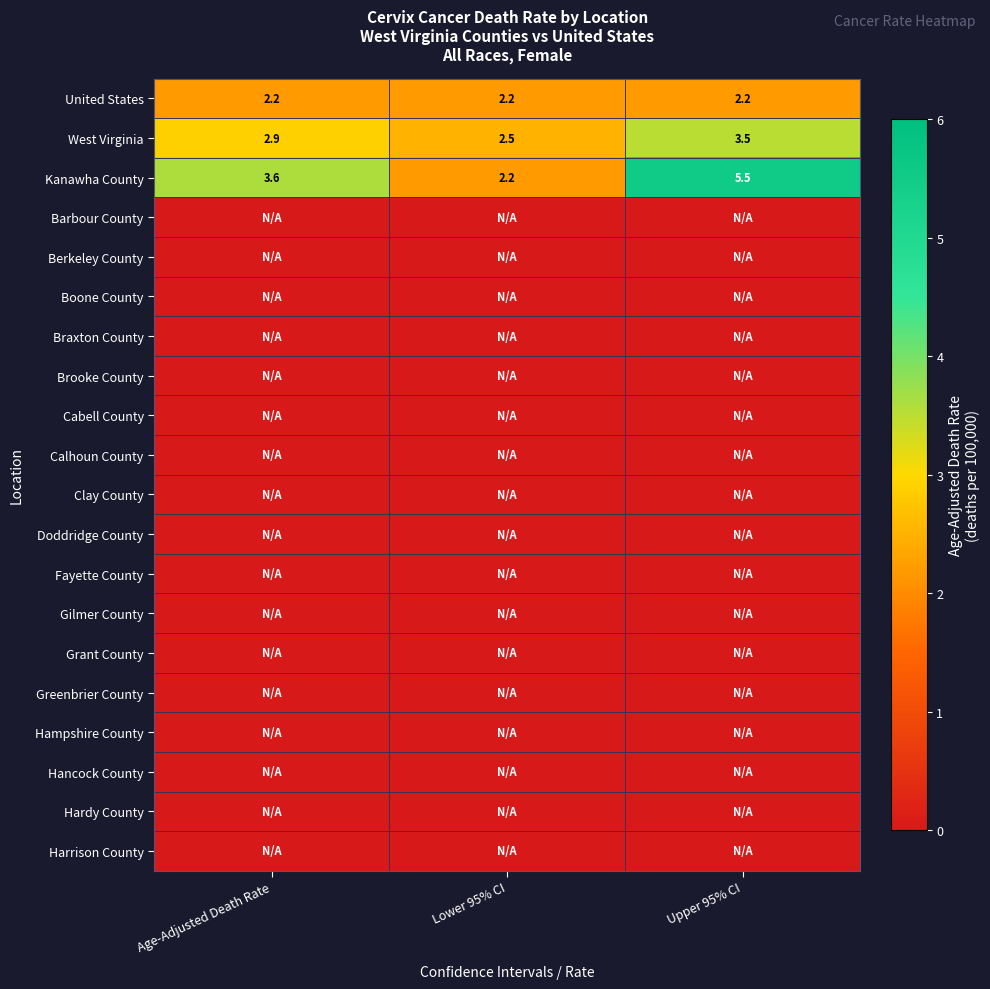

At which label is Kanawha County closest to 3?

Age-Adjusted Death Rate